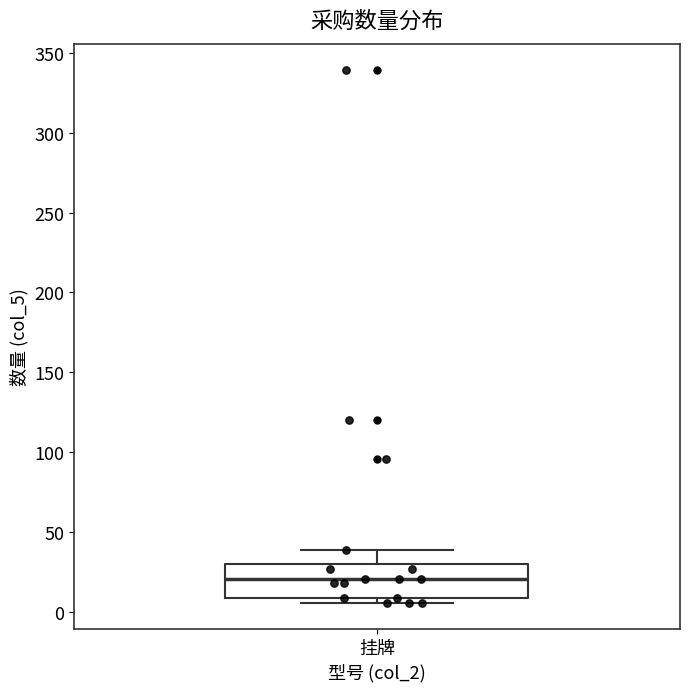

Where does the upper whisker of the box for 挂牌 end on the y-axis? The values are not printed on the chart, so give them approximately, as read against the axis.

40